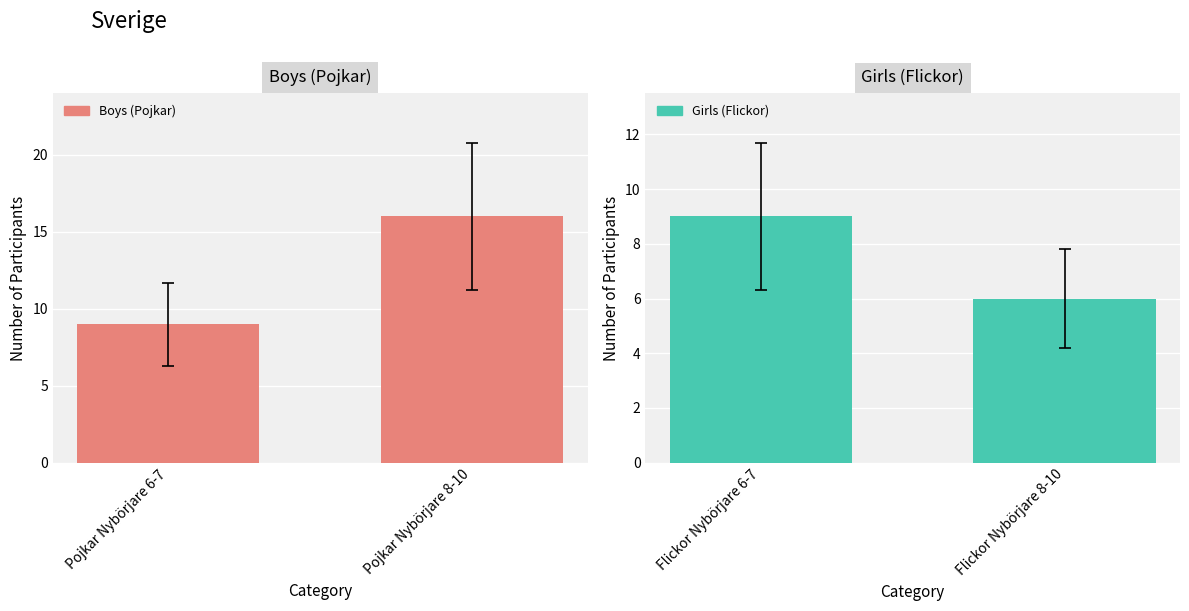

At how many categories does at least one series exceed 10?

1